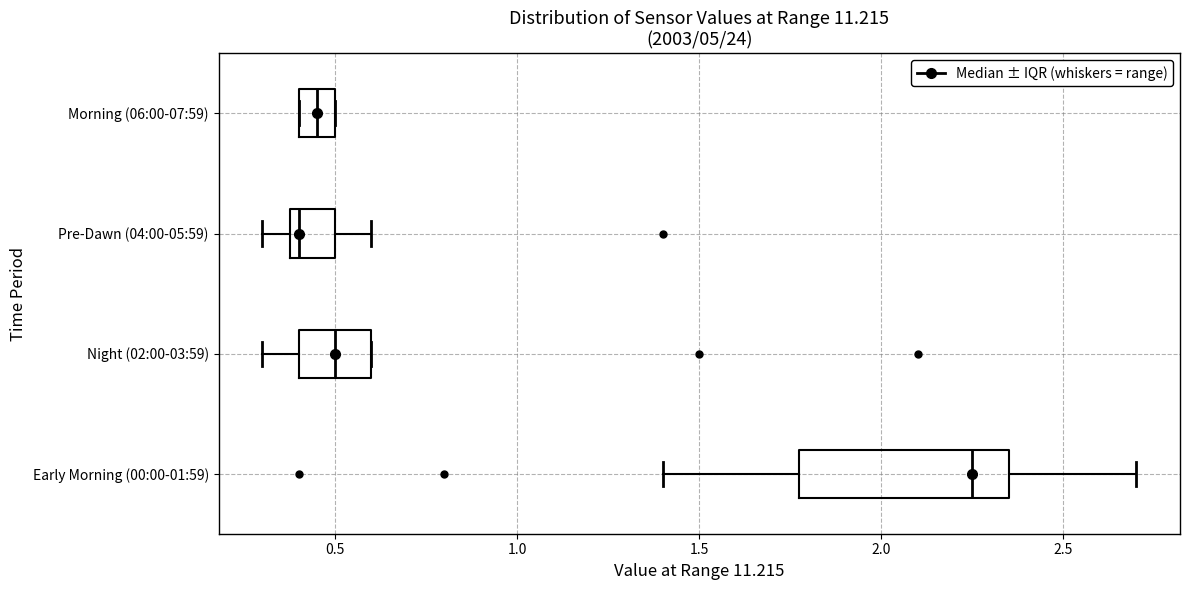

Where is the right edge of the box for Pre-Dawn (04:00-05:59) on the x-axis? The values are not printed on the chart, so give them approximately, as read against the axis.

0.50